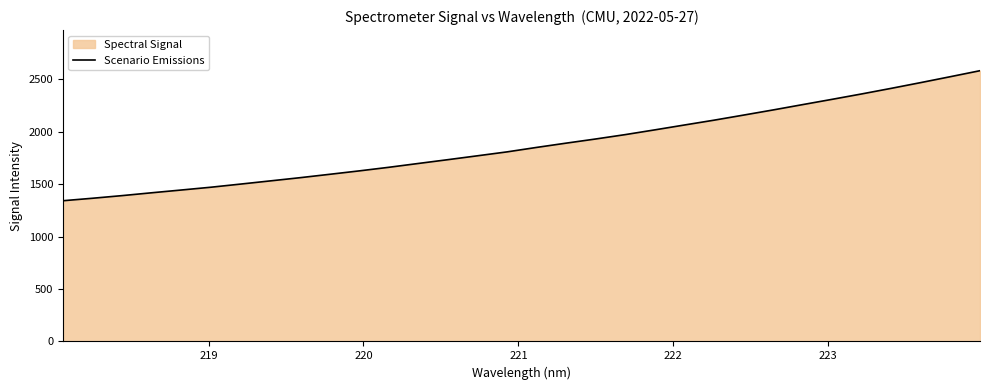

What is the smallest value displayed?

1342.5